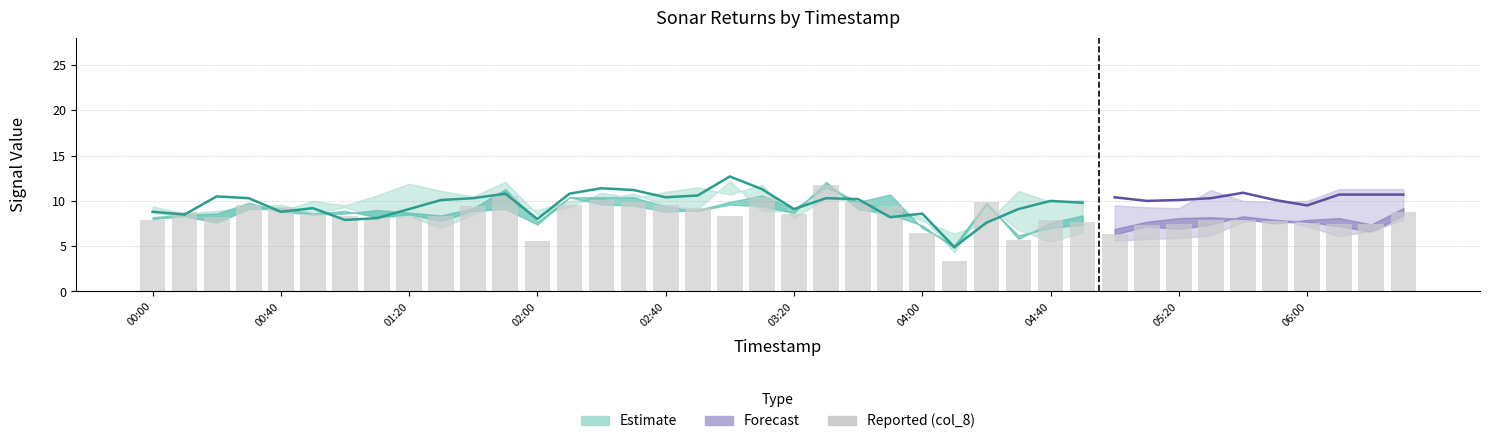

The value of col_8 at 2007/06/30 01:10 is 11.7. True or false?

False